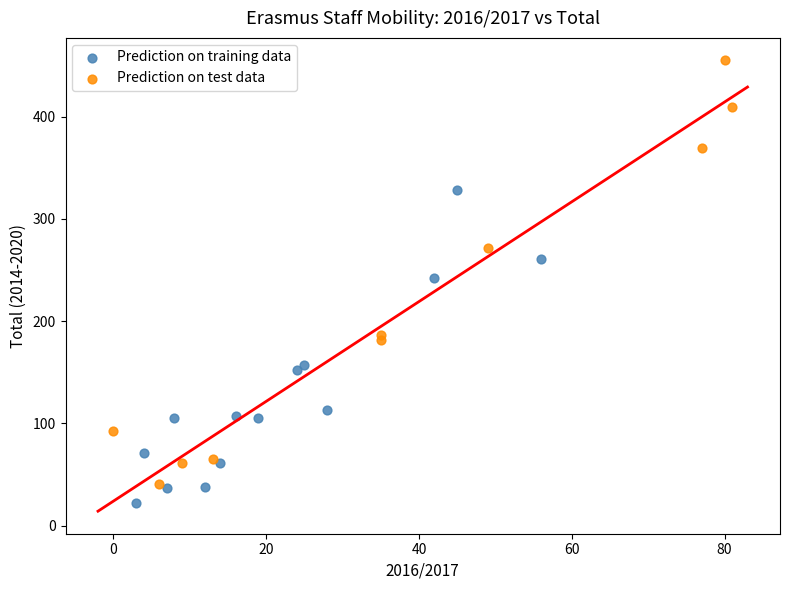

Which series has the largest Y range (max minus min)?

Prediction on test data